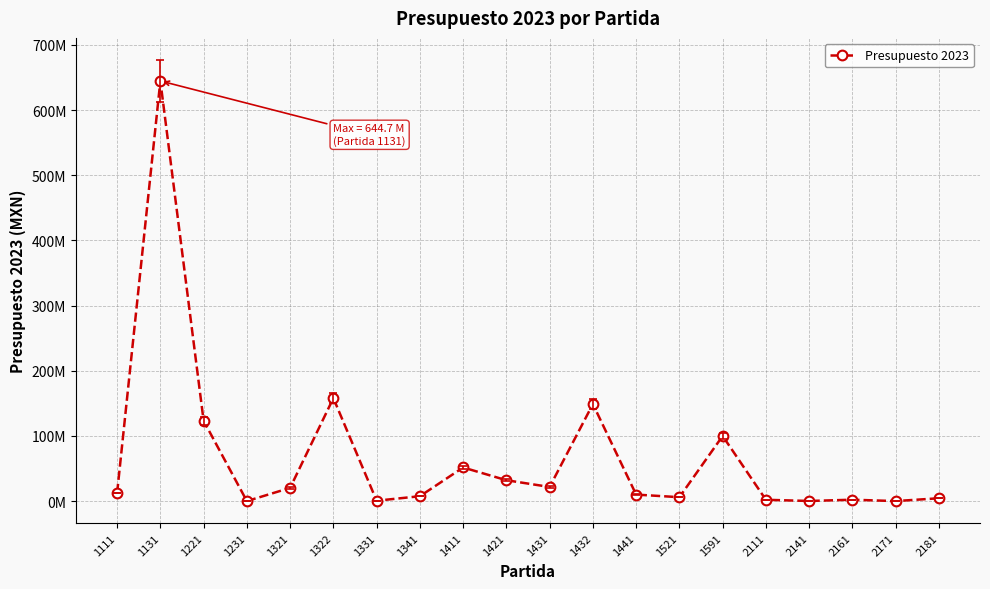

Which has a higher value, 1521 or 2161?

1521